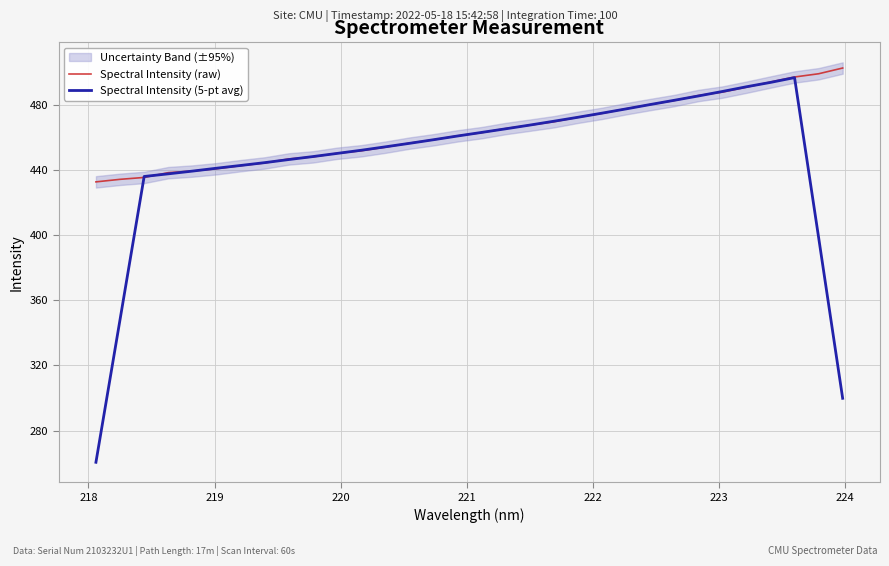

List the series in order of their overall mean, lowest first.

Spectral Intensity (5-pt avg), Spectral Intensity (raw)